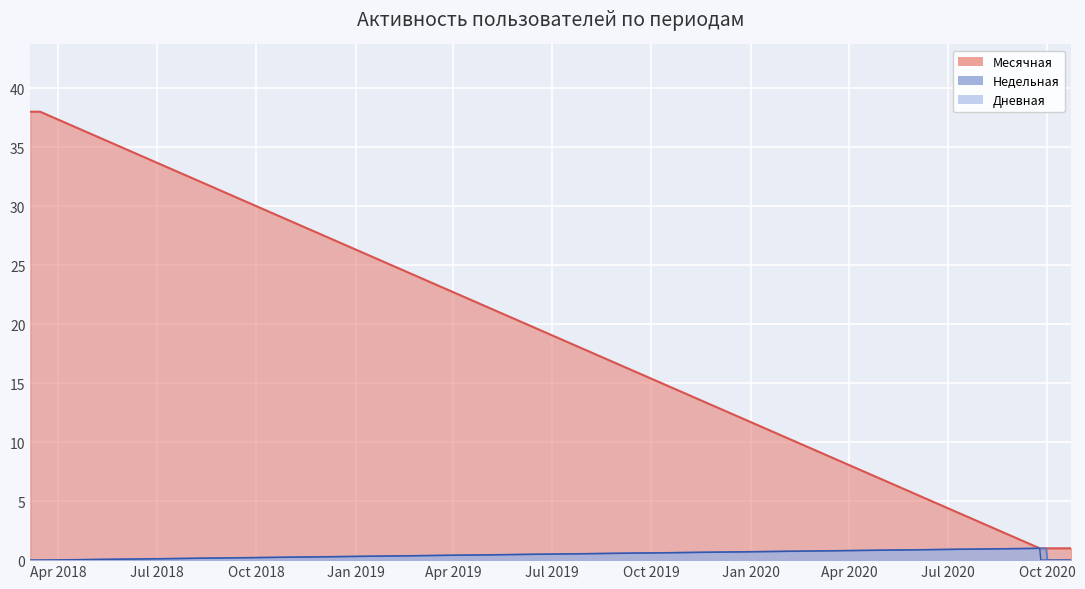

At how many categories does at least one series exceed 14?

10